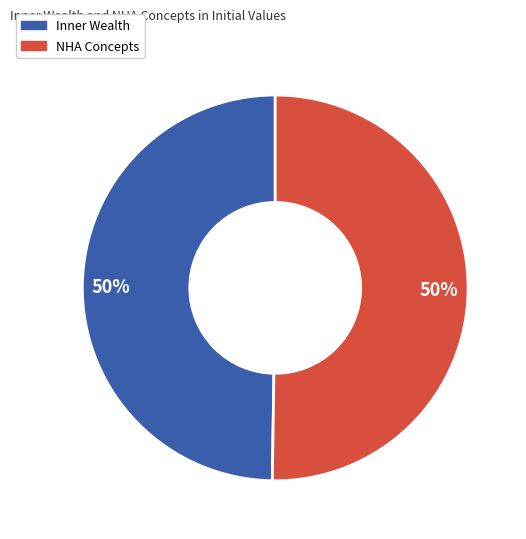

To the nearest percent, what portion does Inner Wealth represent?

50%